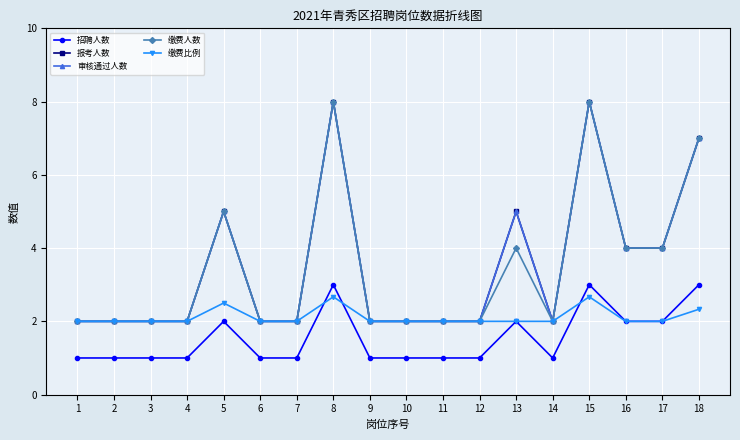

The value of 招聘人数 at 3 is 1.0. True or false?

True